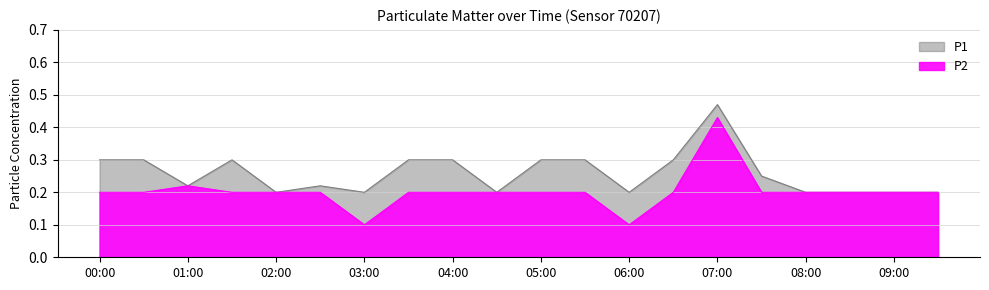

Between 02:00 and 05:00, which is larger?

05:00